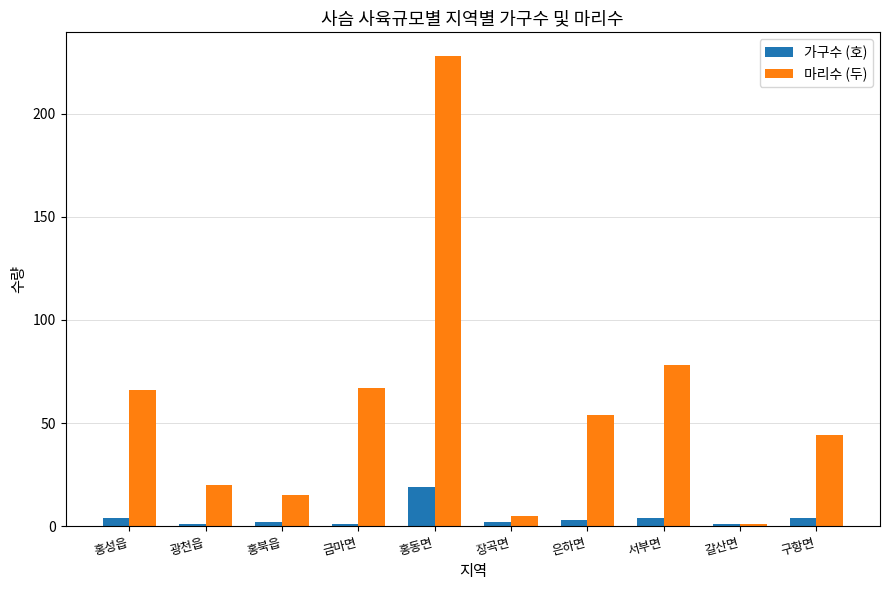

Reading right to left, list all the values displayed in this chart.

가구수 (호): 구항면=4	갈산면=1	서부면=4	은하면=3	장곡면=2	홍동면=19	금마면=1	홍북읍=2	광천읍=1	홍성읍=4
마리수 (두): 구항면=44	갈산면=1	서부면=78	은하면=54	장곡면=5	홍동면=228	금마면=67	홍북읍=15	광천읍=20	홍성읍=66